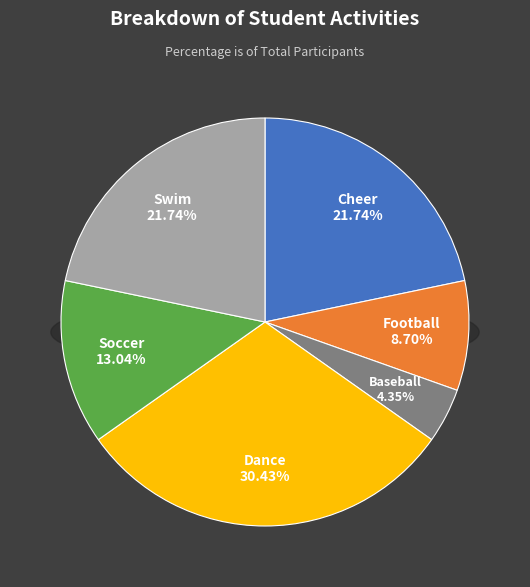

True or false: Soccer accounts for 13% of the total.

True